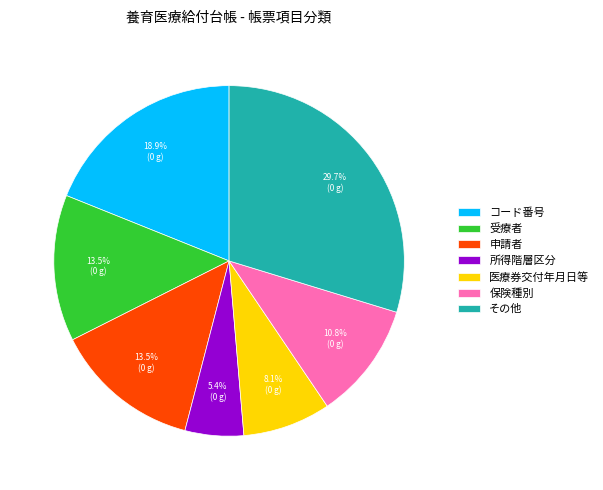

Which slice is the largest?

その他